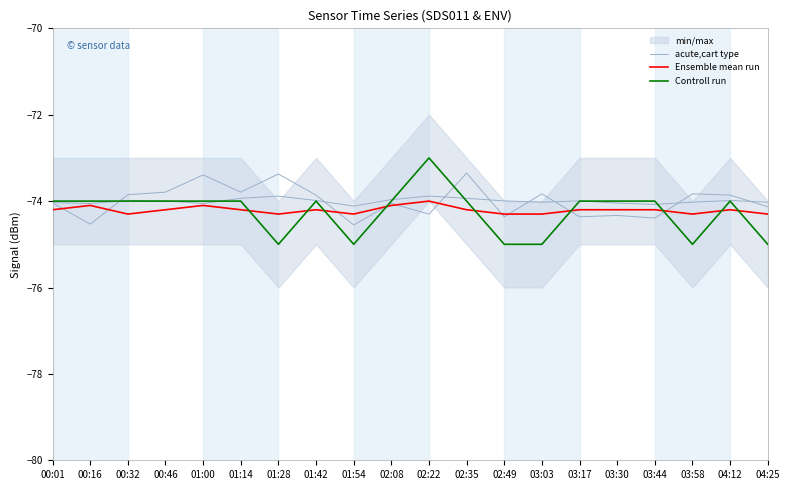

Between 02:35 and 00:01, which is larger?

02:35